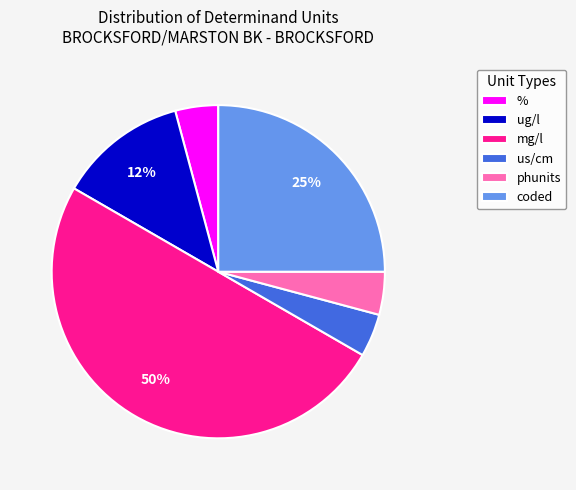

How many slices are in this pie chart?

6